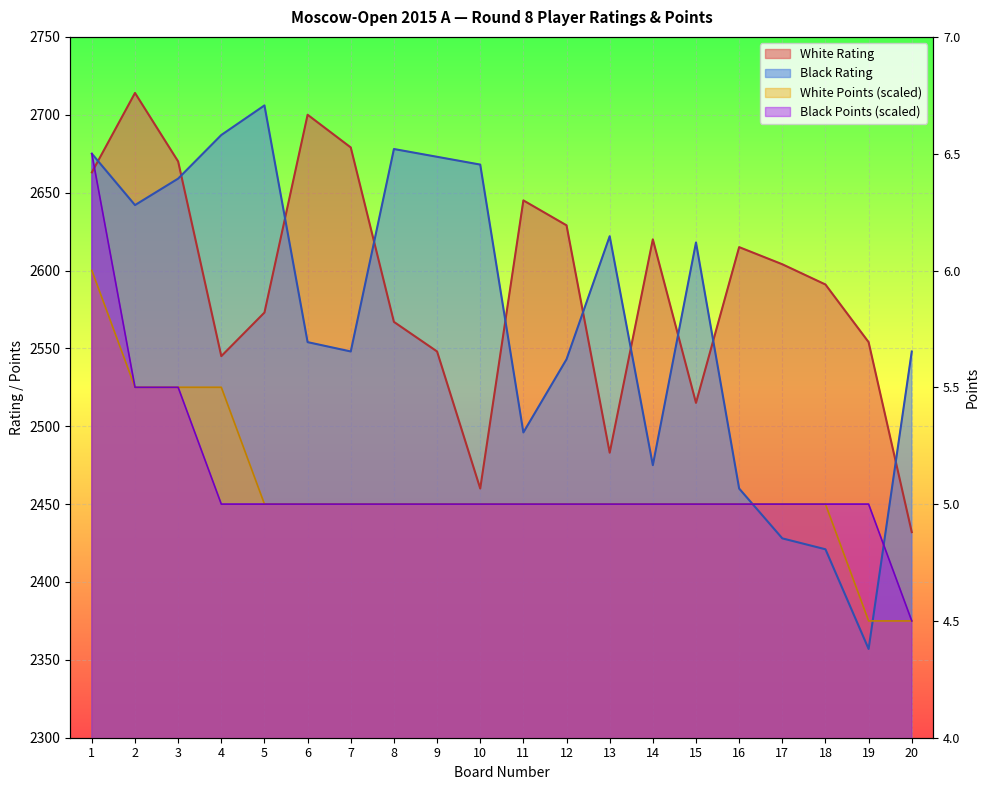

Which series changed the most between 15 and 16?

Black Rating